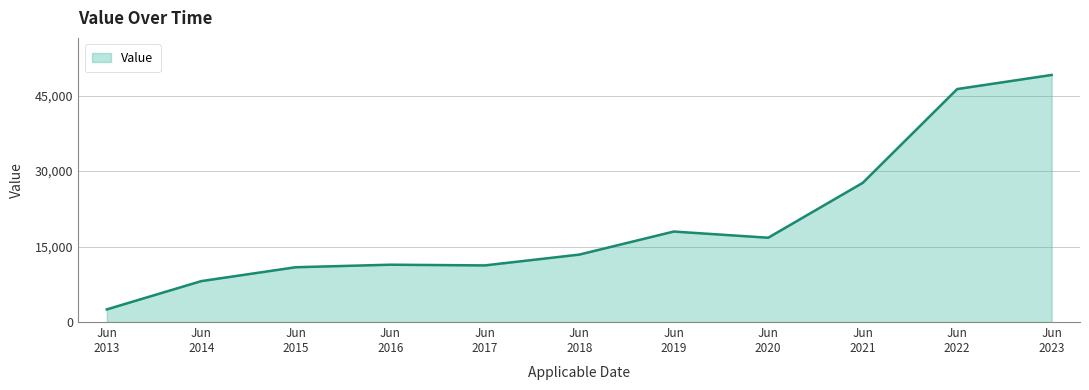

What is the difference between the maximum and minimum values?

46604